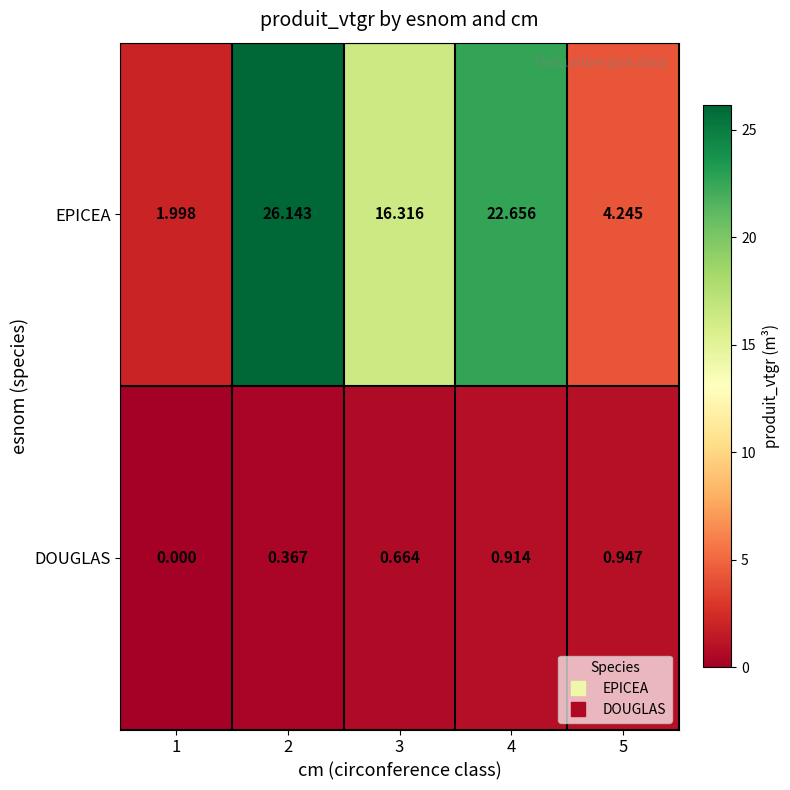

Which series has the widest spread of values?

EPICEA